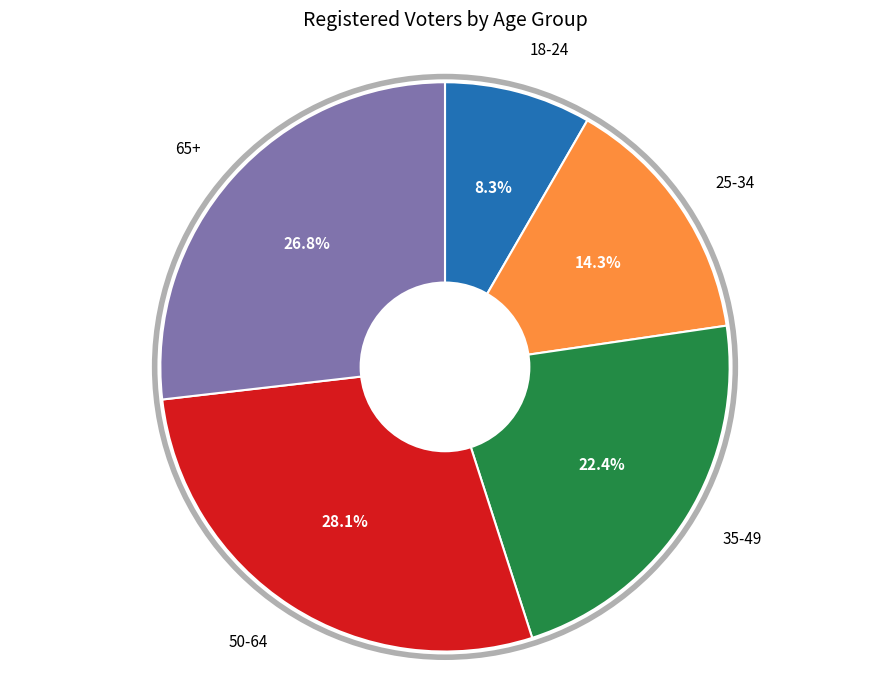

Is there a majority slice in this chart?

No